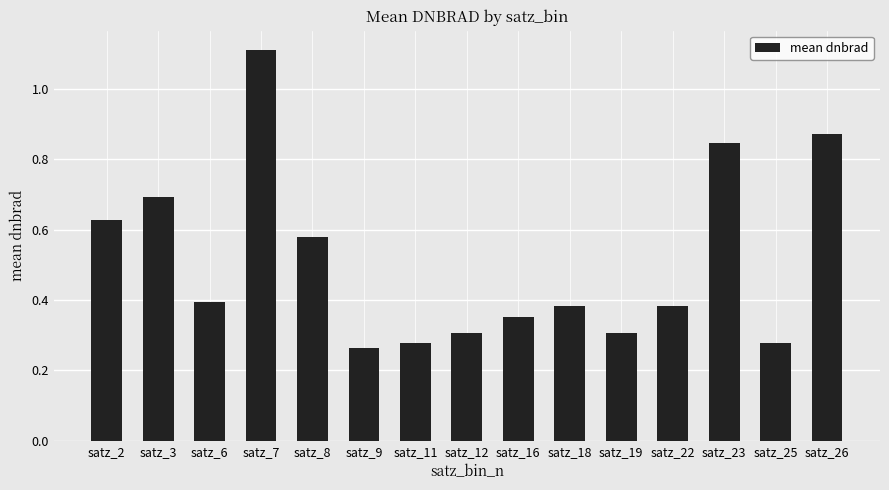

Count the values in the range 0 to 1.

14